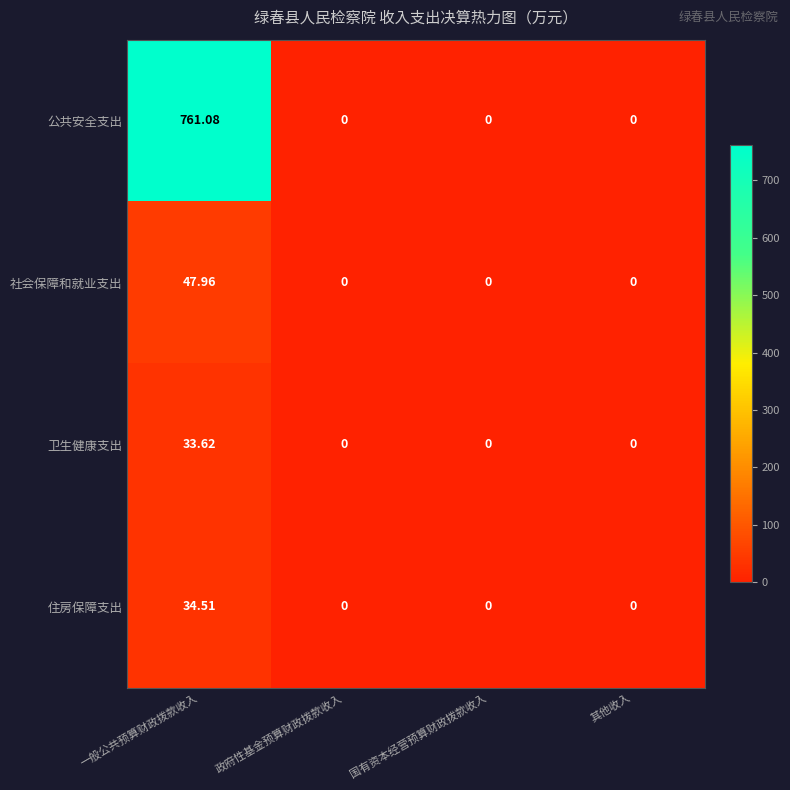

Which series has the largest range (max minus min)?

公共安全支出